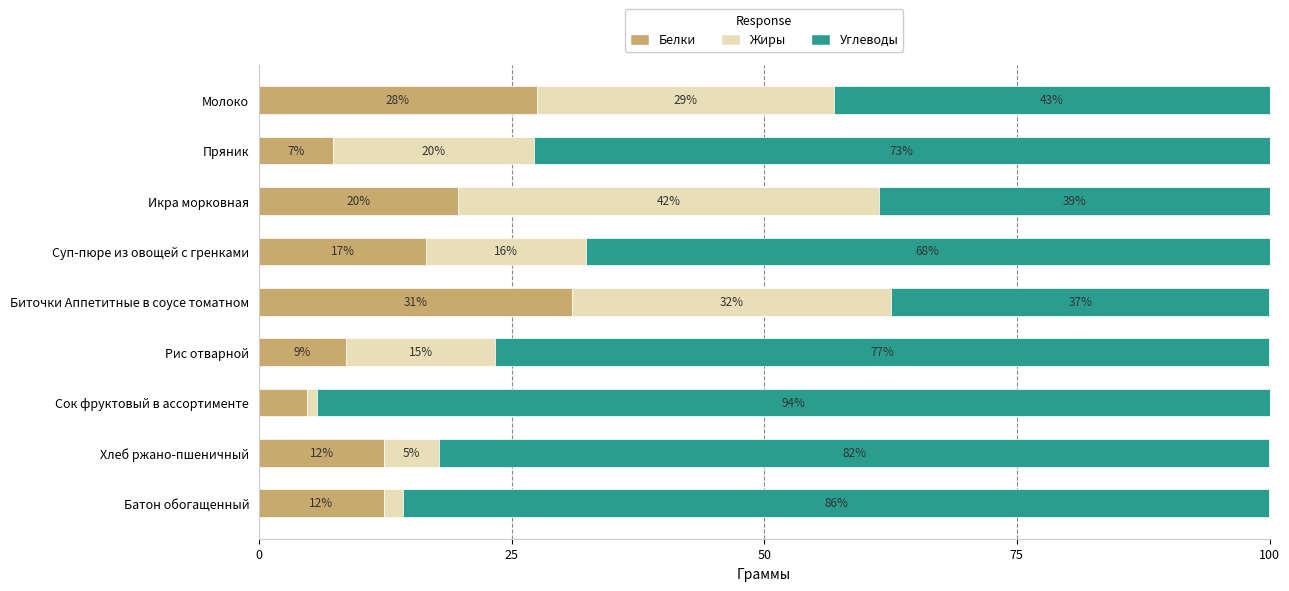

What are all the series names shown in the legend?

Белки, Жиры, Углеводы